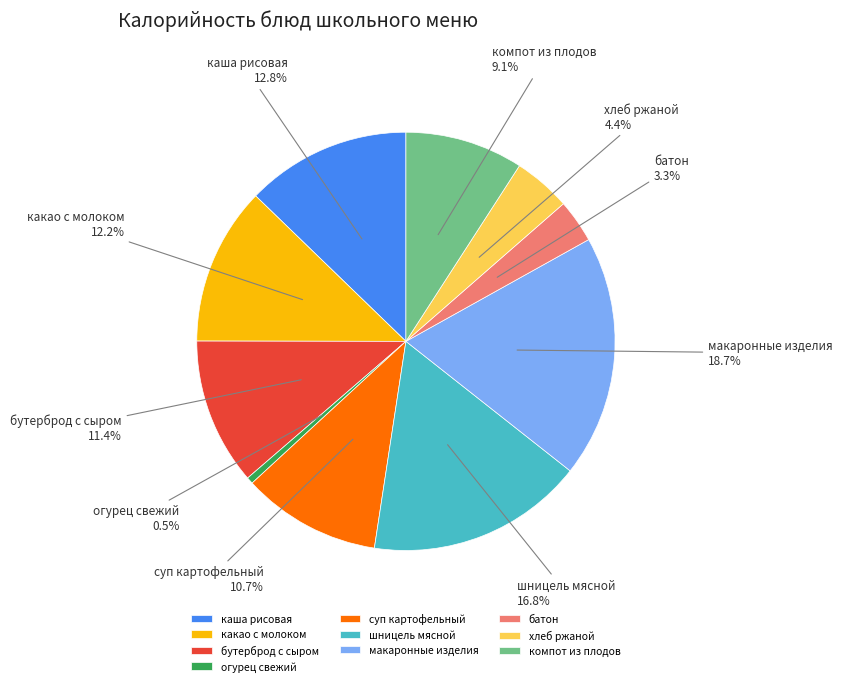

Is there a majority slice in this chart?

No